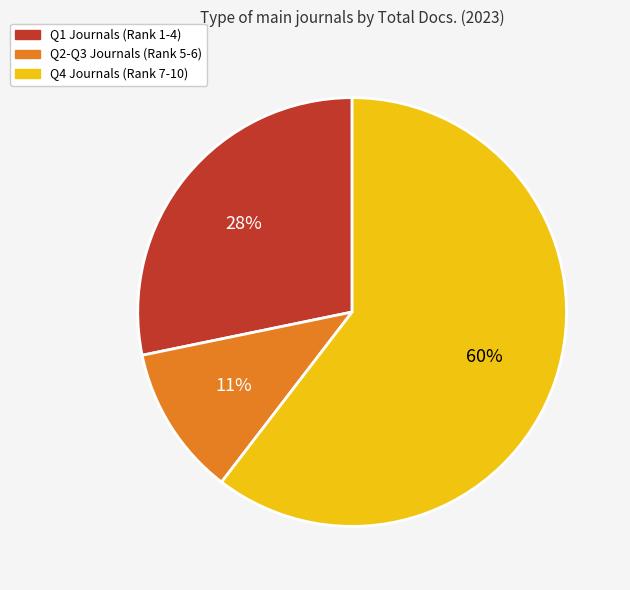

Is there a majority slice in this chart?

Yes